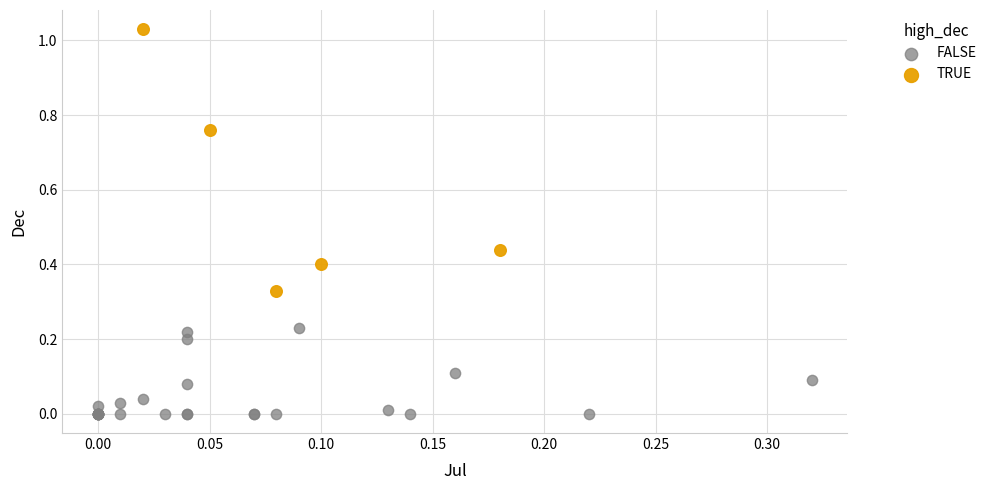

Which series has the widest spread of Y values?

TRUE